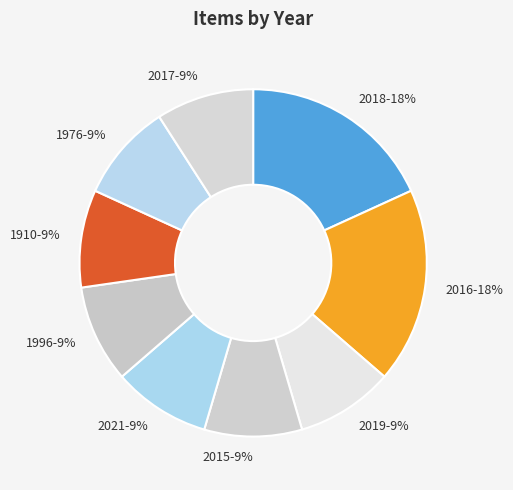

Does 2017 account for over 50% of the chart?

No